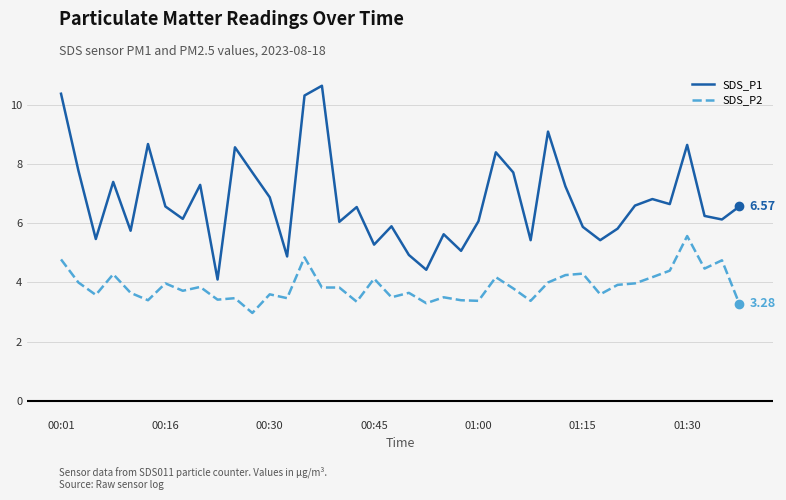

Which series has the largest total across all categories?

SDS_P1